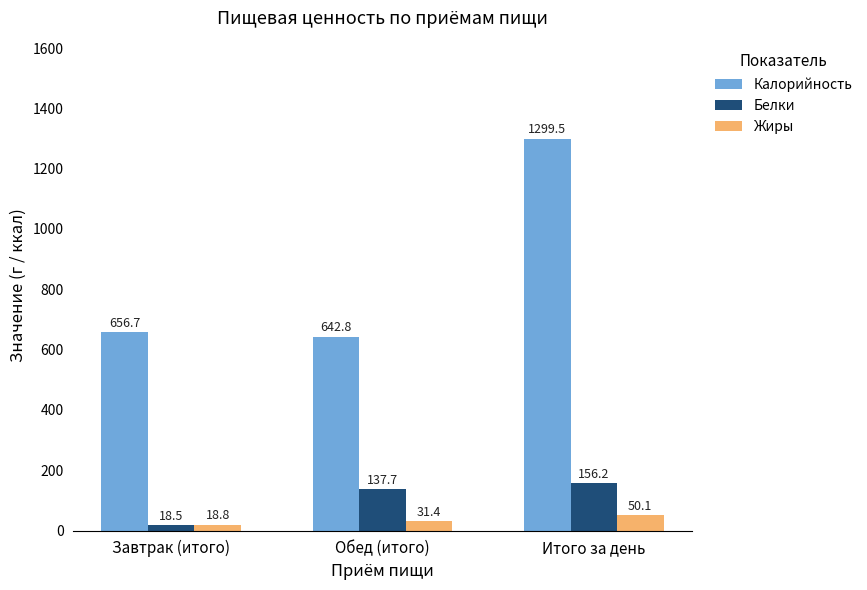

Is it true that Жиры equals 18.8 at Завтрак (итого)?

True